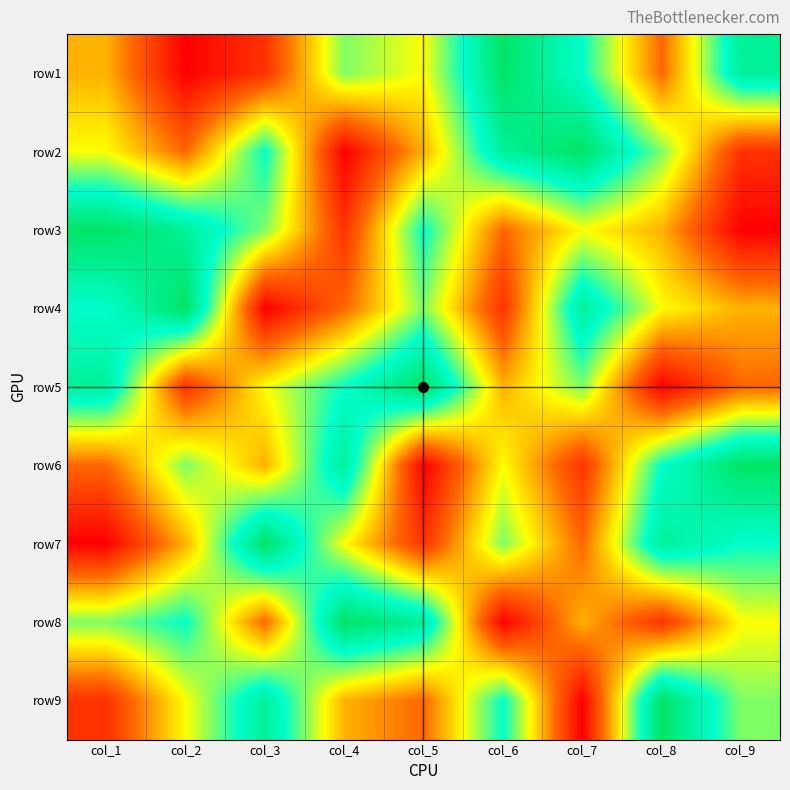

Which has a higher value, col_5 or col_7?

col_7